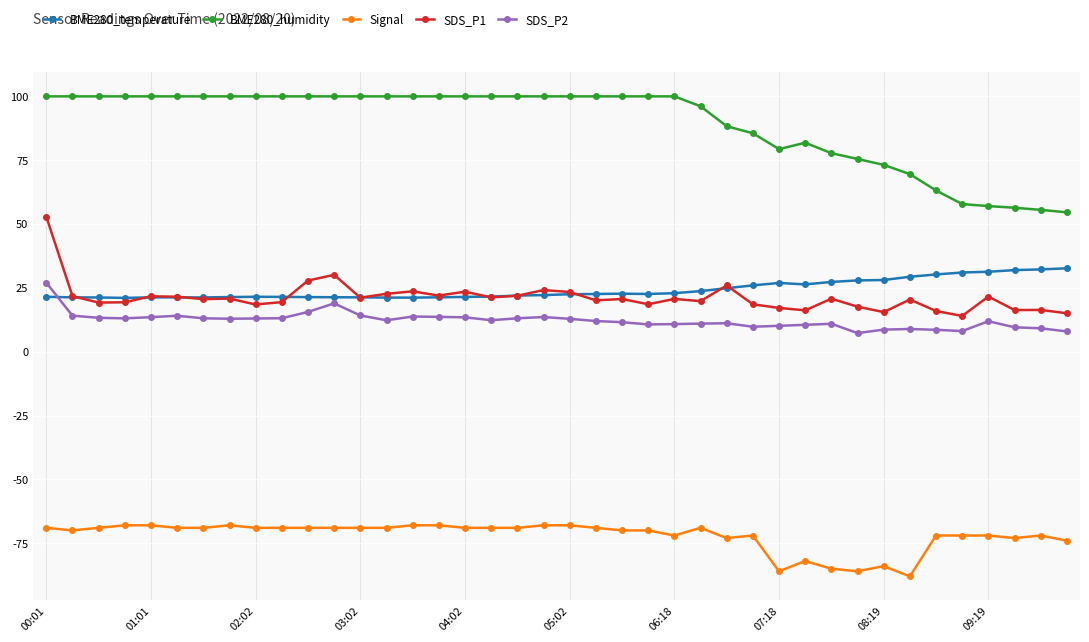

Which series has the largest total across all categories?

BME280_humidity